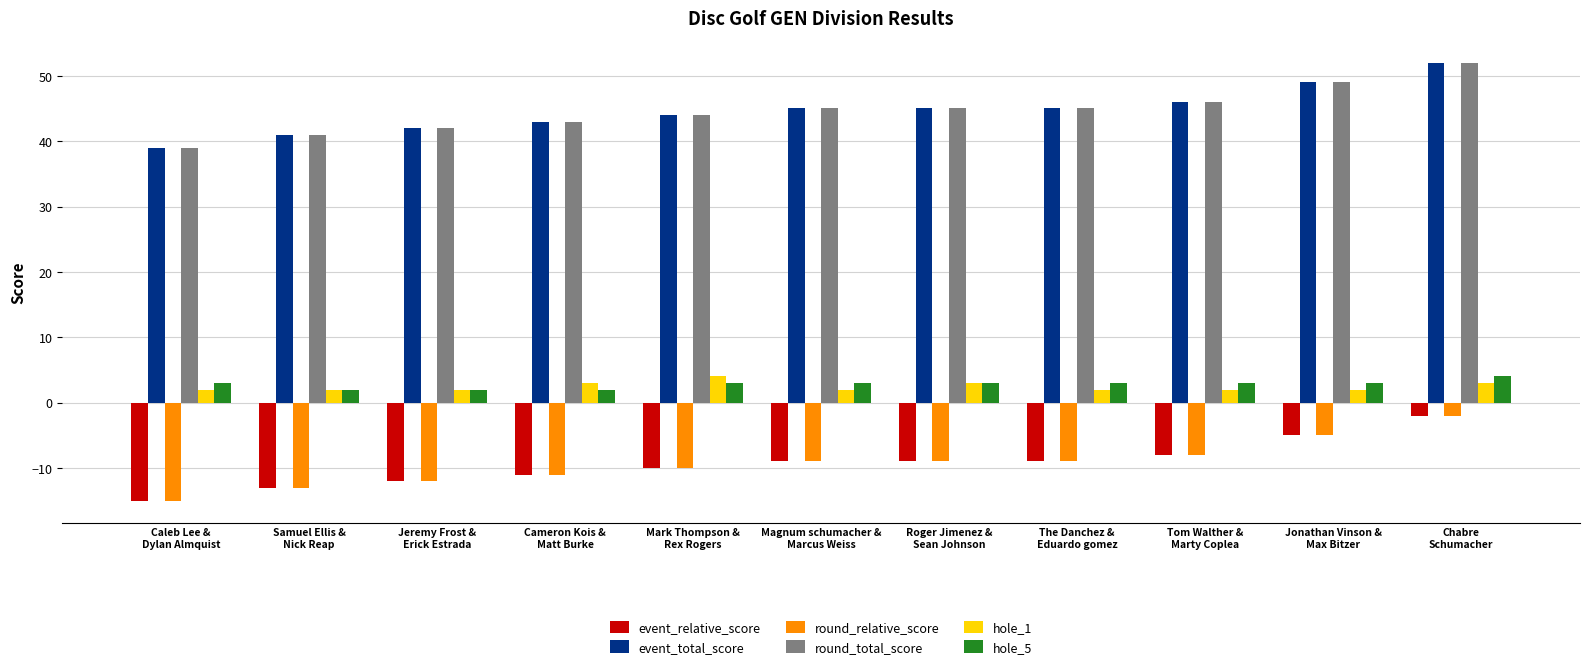

What are all the series names shown in the legend?

event_relative_score, event_total_score, round_relative_score, round_total_score, hole_1, hole_5